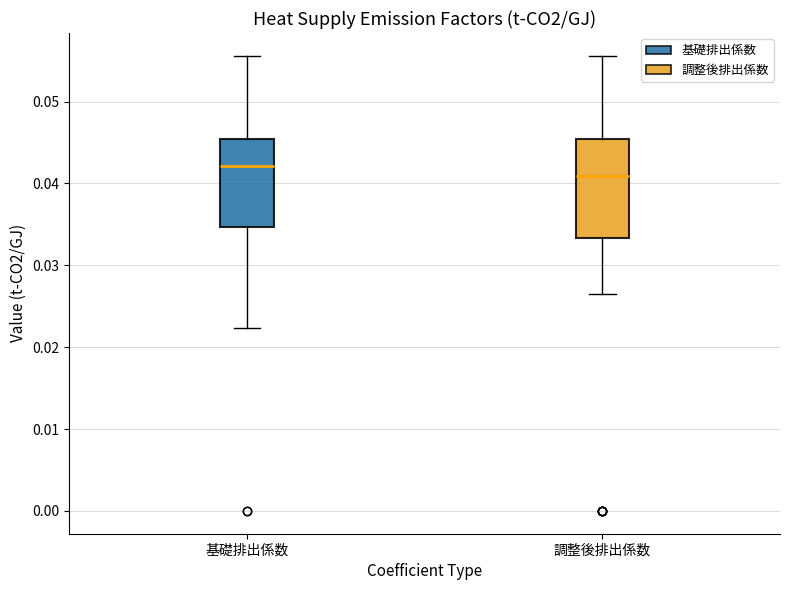

Which box's median line is the highest?

基礎排出係数